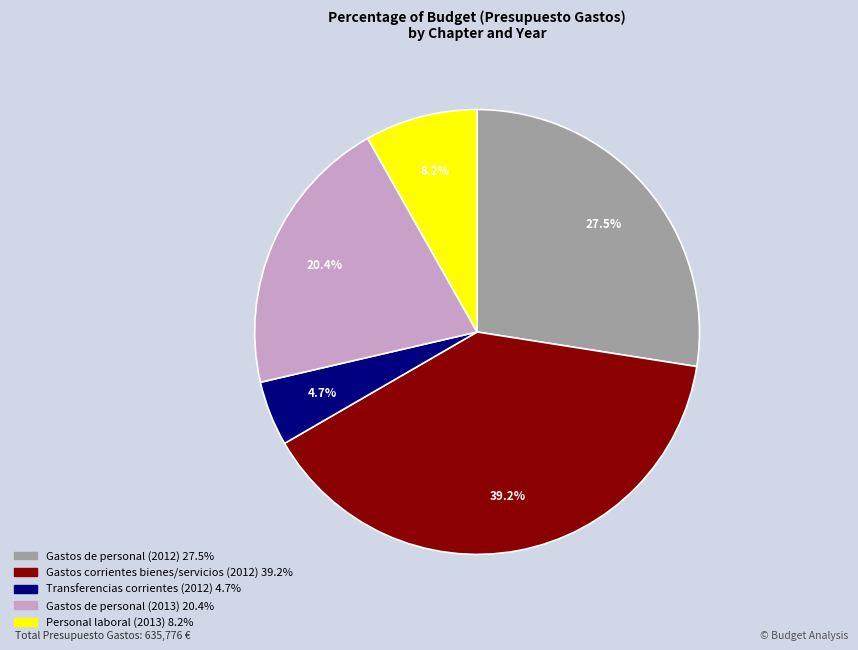

Is there any slice that represents more than half of the pie?

No